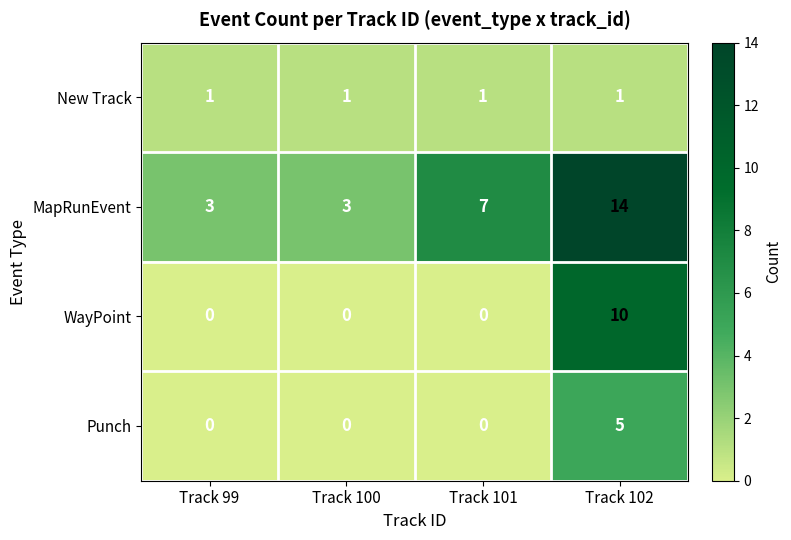

Which series has the largest total across all categories?

MapRunEvent